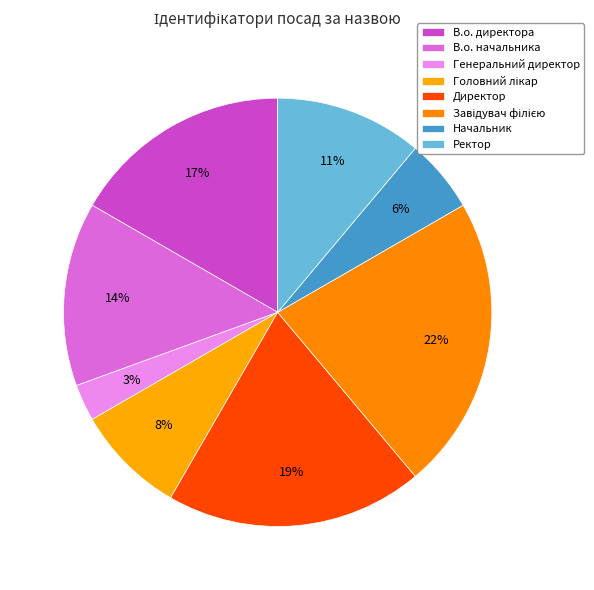

How many segments does this pie chart have?

8